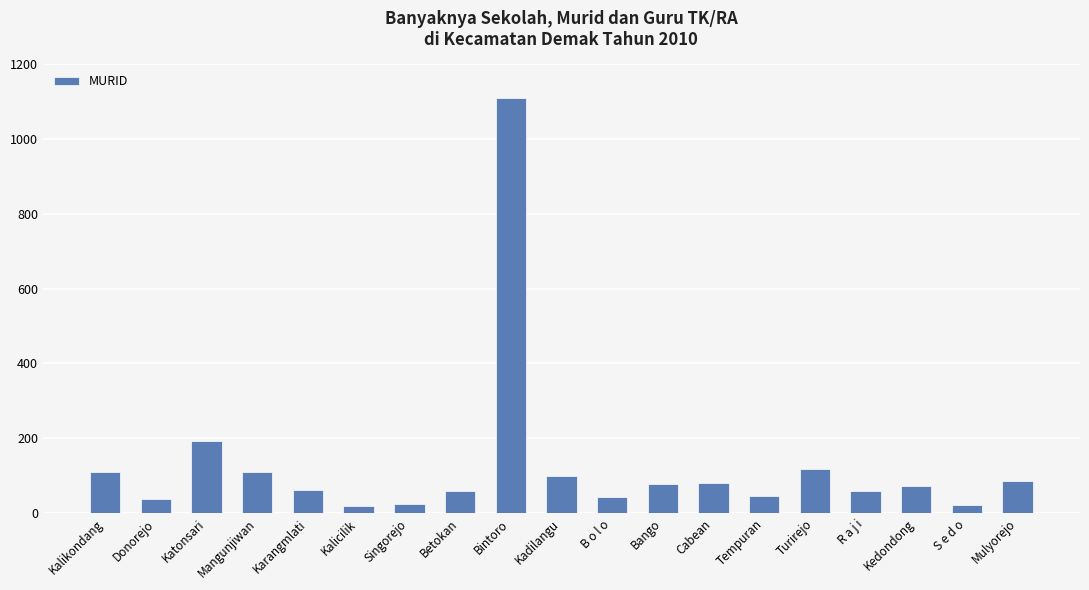

How many data points are less than 73?

9